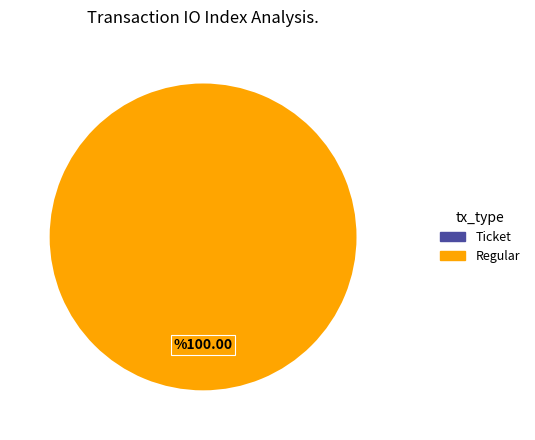

How many slices are in this pie chart?

2